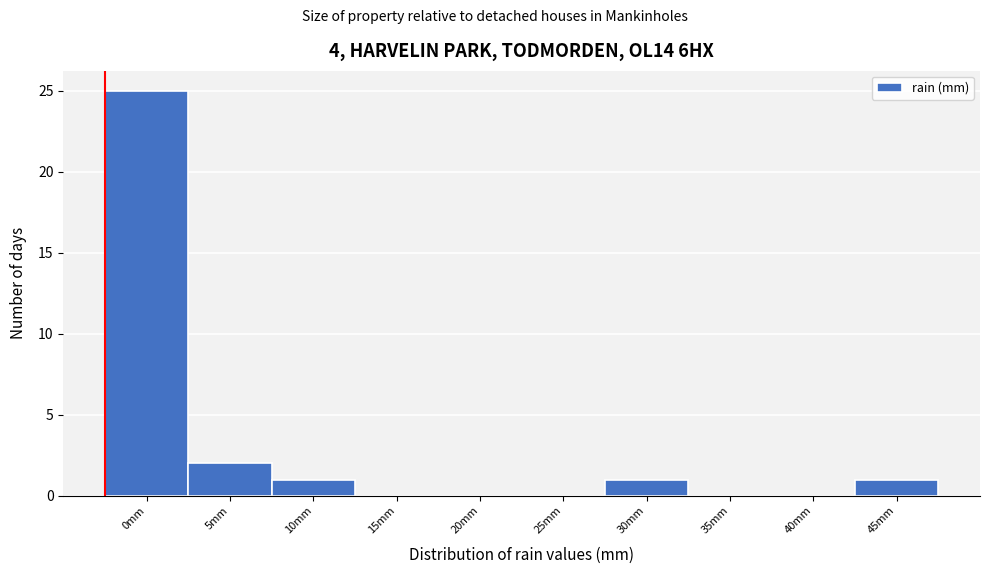

Reading left to right, transcribe all the data shown in this chart.

0mm=25	5mm=2	10mm=1	15mm=0	20mm=0	25mm=0	30mm=1	35mm=0	40mm=0	45mm=1